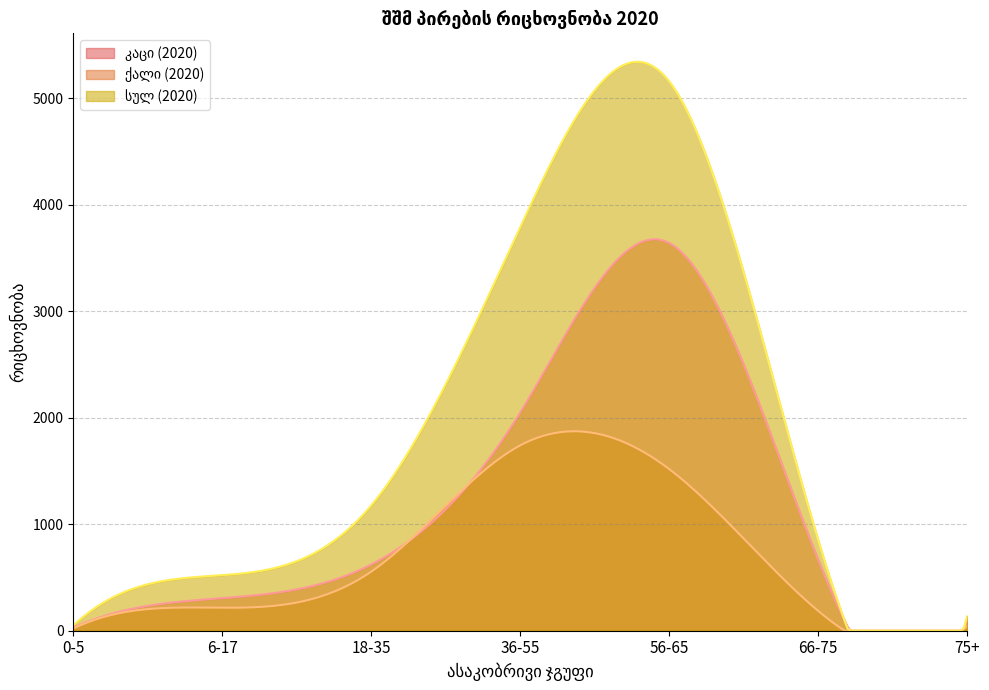

What is the difference between the highest and lowest values at 75+?

96.0